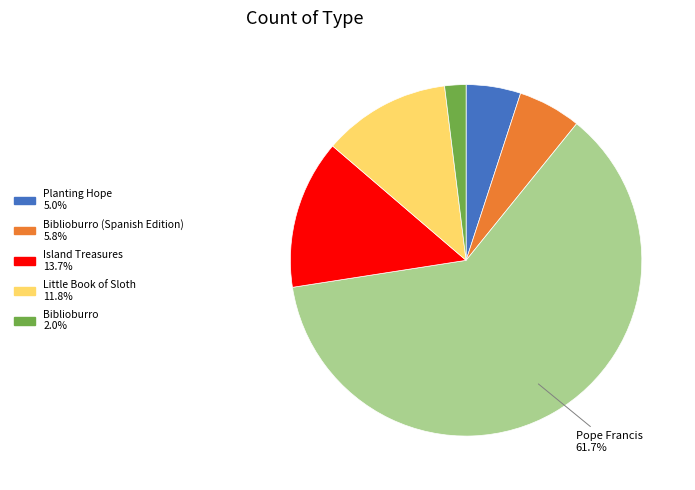

Is there a majority slice in this chart?

Yes